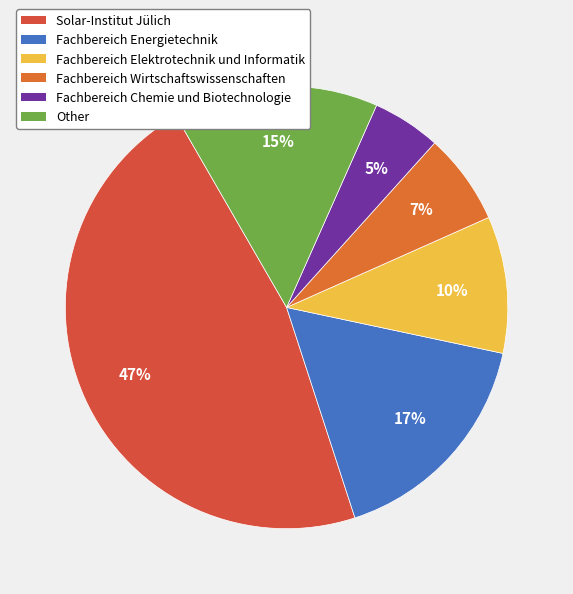

Between Fachbereich Chemie und Biotechnologie and Fachbereich Wirtschaftswissenschaften, which is larger?

Fachbereich Wirtschaftswissenschaften